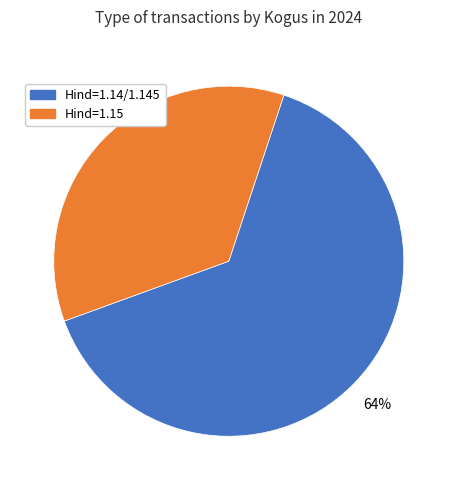

To the nearest percent, what is the combined percentage of Hind=1.14/1.145 and Hind=1.15?

100%